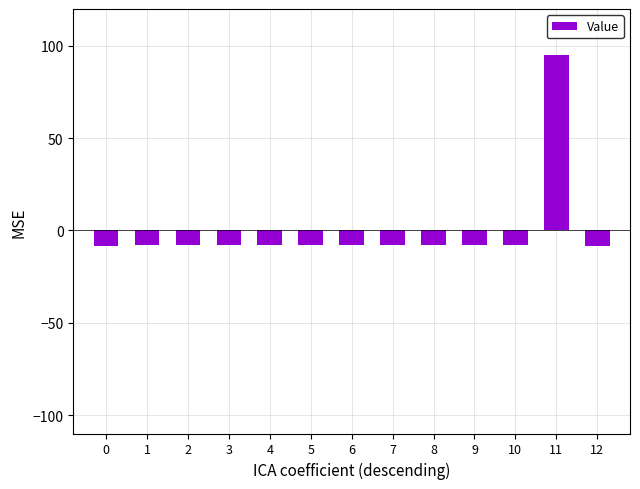

How many bars are there in total?

13